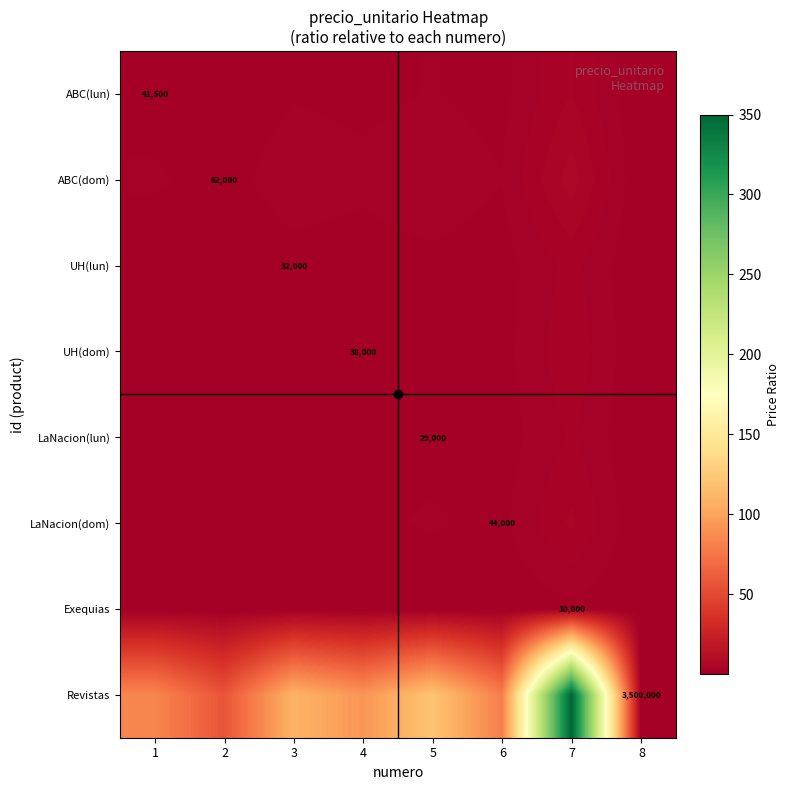

Between 1 and 2, which is larger?

1